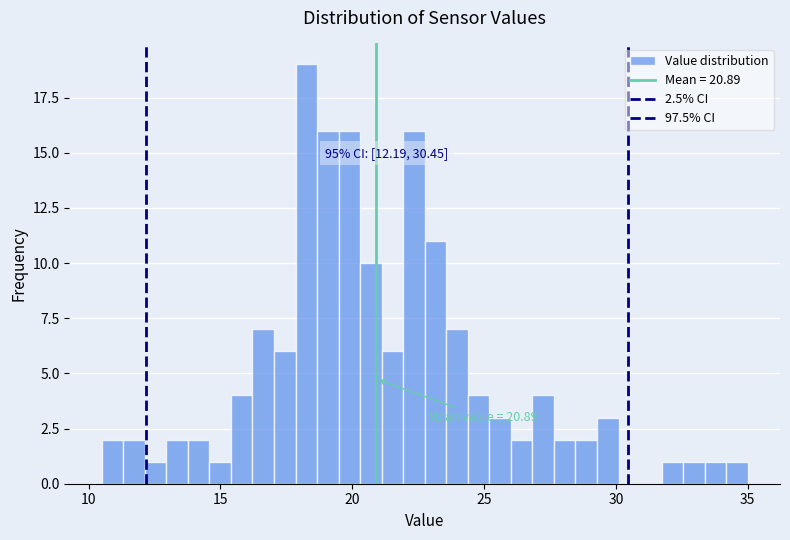

Around what value on the x-axis is the tallest bar? Give the approximate position of its centre, as read against the axis.

18.5